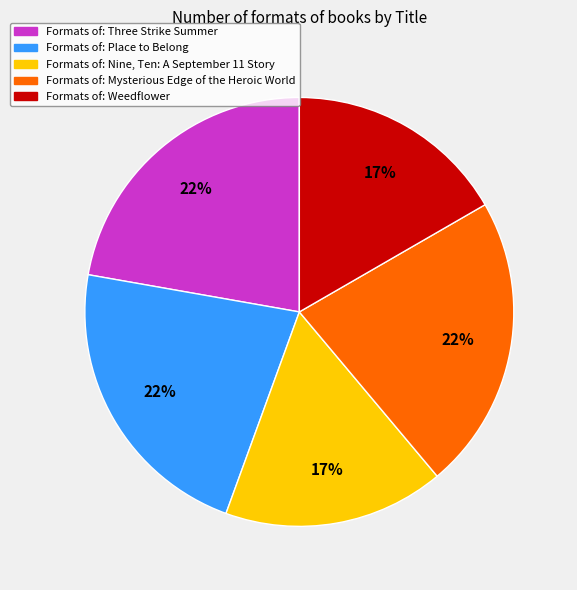

To the nearest percent, what is the average slice percentage?

20%